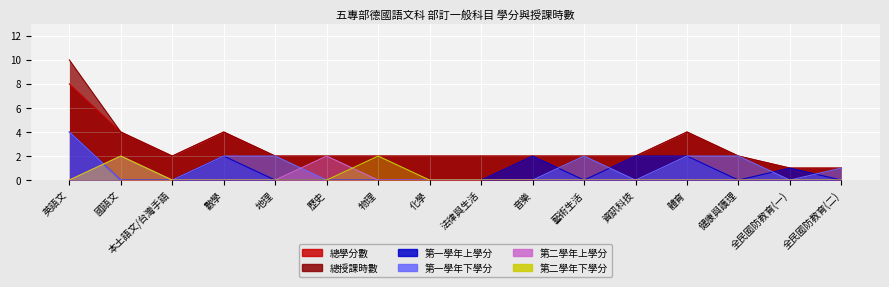

Which series has the largest range (max minus min)?

總授課時數